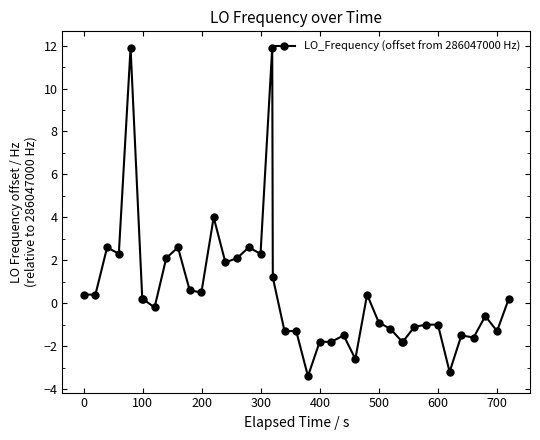

Reading right to left, transcribe all the data shown in this chart.

0.2	-1.3	-0.6	-1.6	-1.5	-3.2	-1.0	-1.0	-1.1	-1.8	-1.8	-1.2	-0.9	0.4	-2.6	-1.5	-1.8	-1.8	-3.4	-1.3	-1.3	1.2	11.9	2.3	2.6	2.1	1.9	4.0	0.5	0.6	2.6	2.1	-0.2	0.2	0.2	11.9	2.3	2.6	0.4	0.4